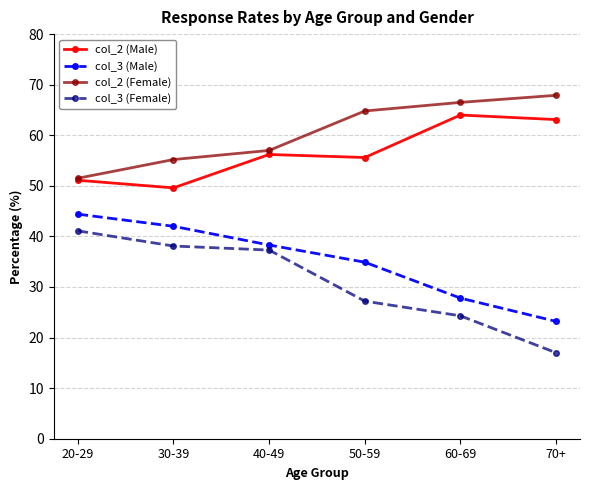

List the series in order of their peak value, lowest first.

col_3 (Female), col_3 (Male), col_2 (Male), col_2 (Female)